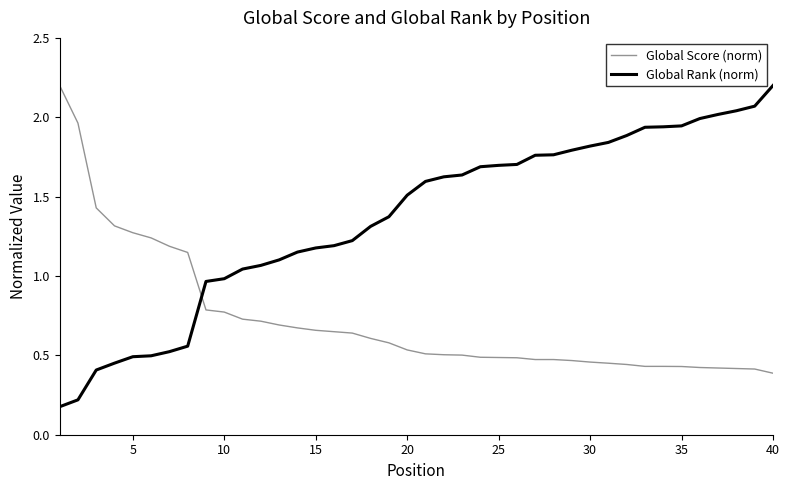

What are all the series names shown in the legend?

Global Score (norm), Global Rank (norm)